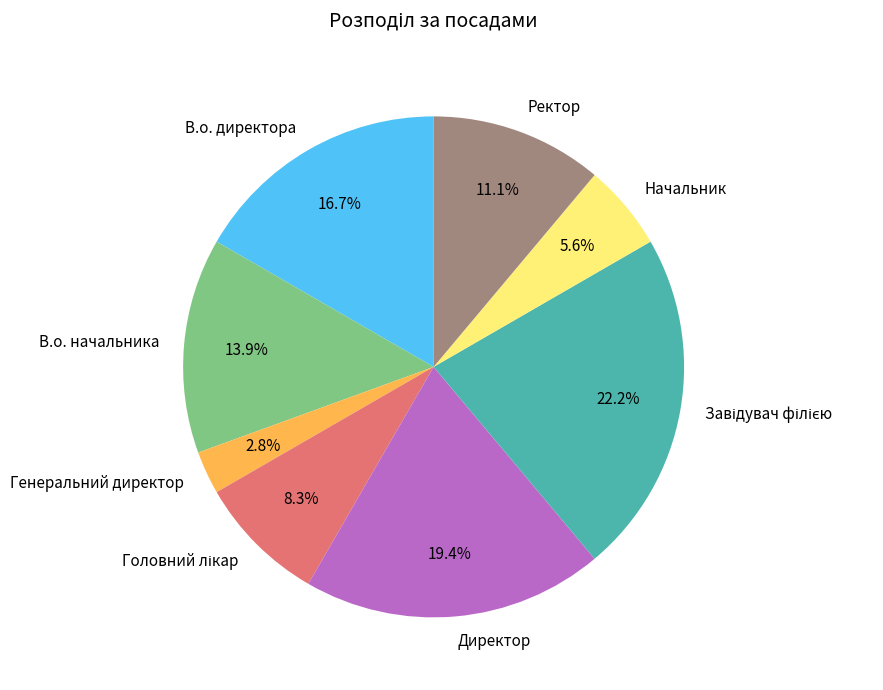

Which has a higher value, Ректор or Генеральний директор?

Ректор